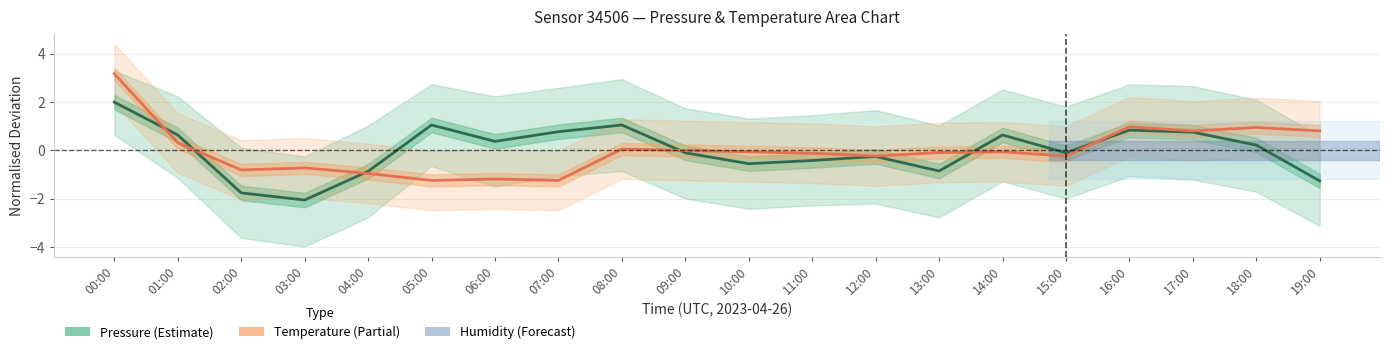

Between which two adjacent categories do Pressure (Estimate) and Temperature (Partial) first intersect?

00:00 and 01:00